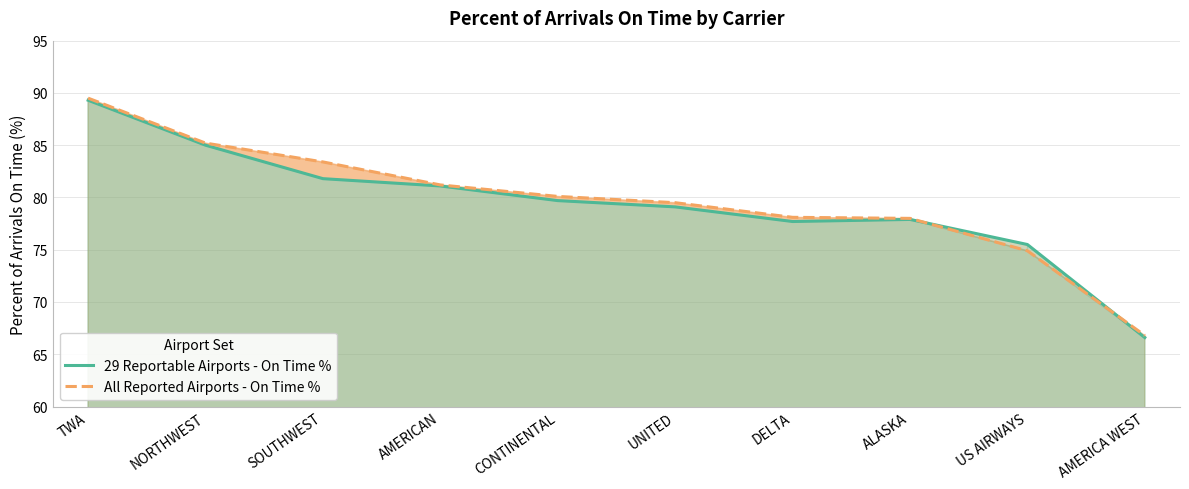

Does the chart have visible grid lines?

Yes